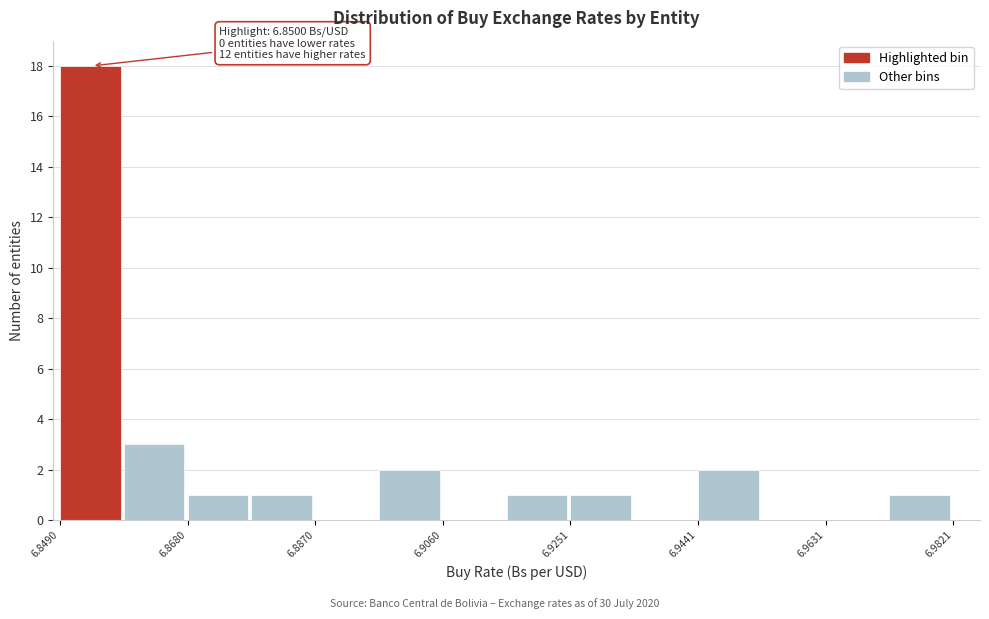

Which range on the x-axis has the tallest bar?

6.850 to 6.858